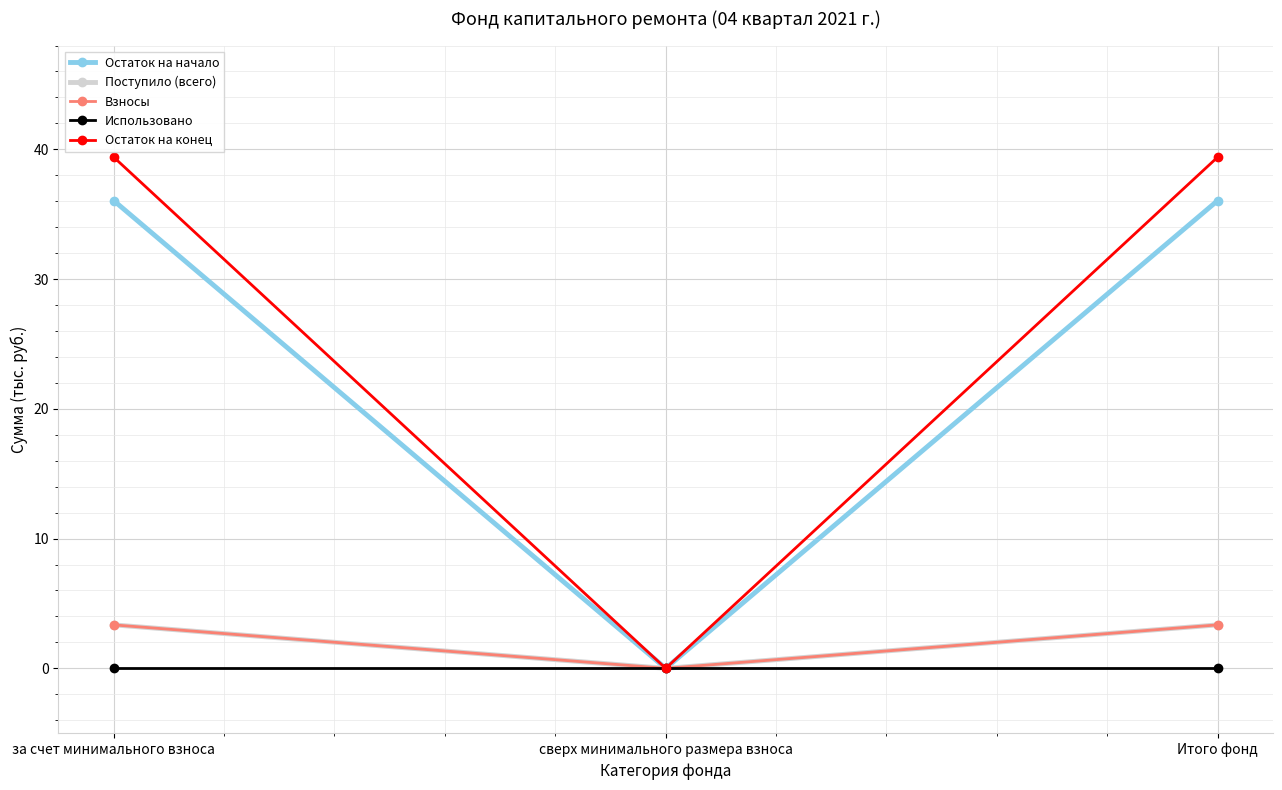

What is the difference between the Поступило (всего) values at Итого фонд and сверх минимального размера взноса?

3.4